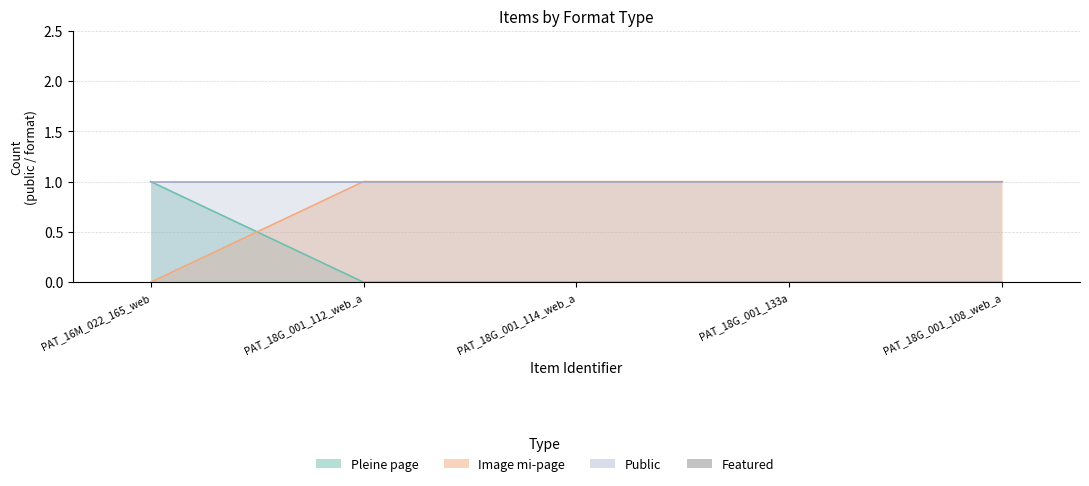

True or false: public has a value of 1 at PAT_18G_001_114_web_a.

True